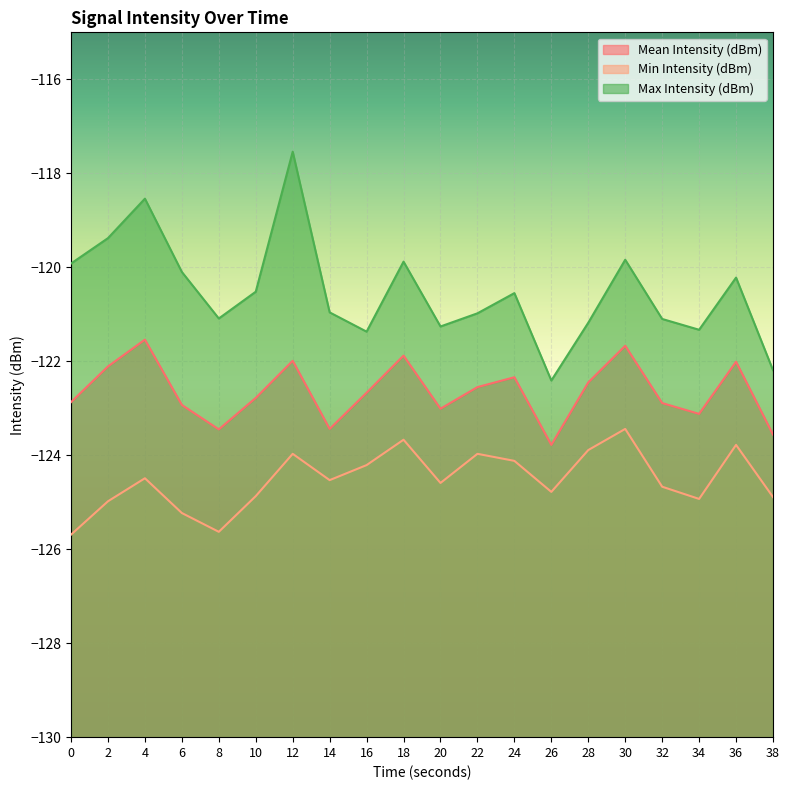

Rank the series by their average value, from lowest to highest.

Min Intensity (dBm), Mean Intensity (dBm), Max Intensity (dBm)